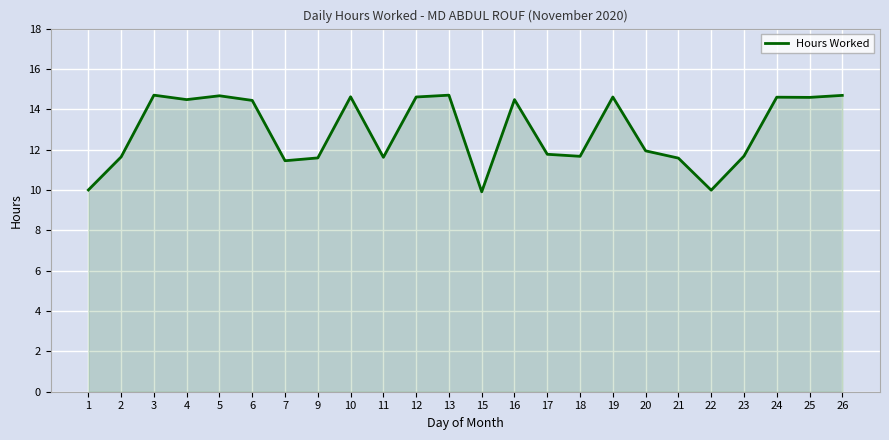

The value at 18 is 18.4. True or false?

False